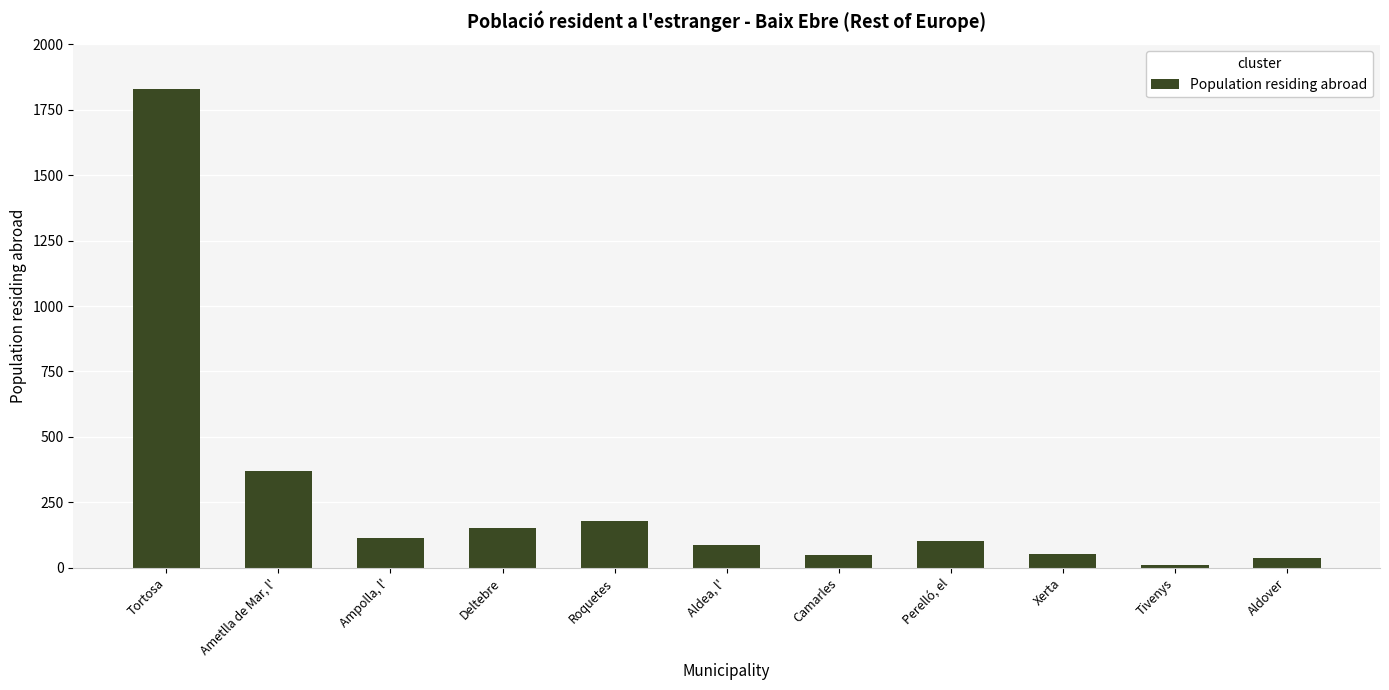

List the labels in order of value, largest first.

Tortosa, Ametlla de Mar, l', Roquetes, Deltebre, Ampolla, l', Perelló, el, Aldea, l', Xerta, Camarles, Aldover, Tivenys